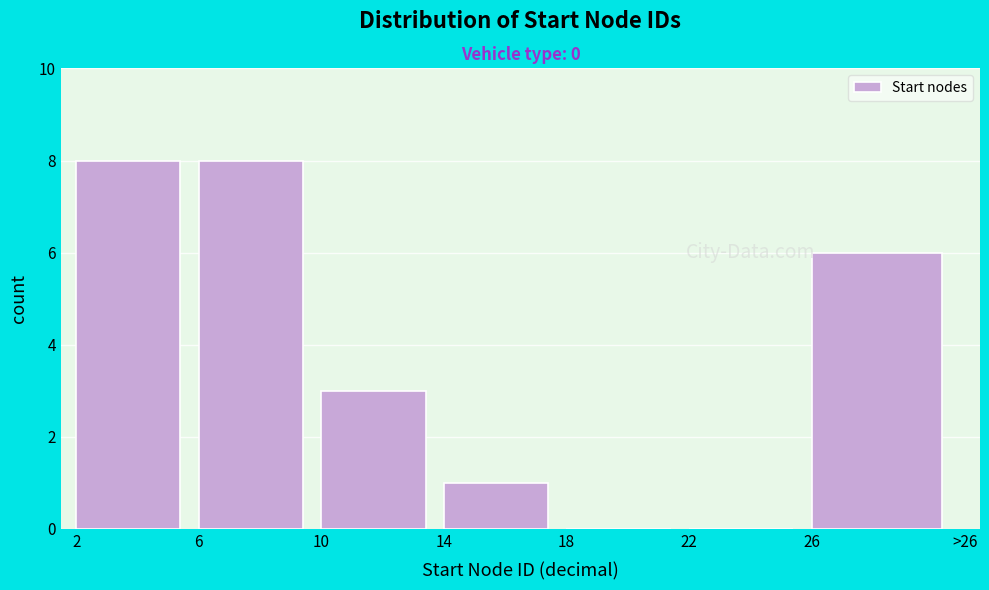

Reading left to right, list all the values displayed in this chart.

2=8	6=8	10=3	14=1	18=0	22=0	26=6